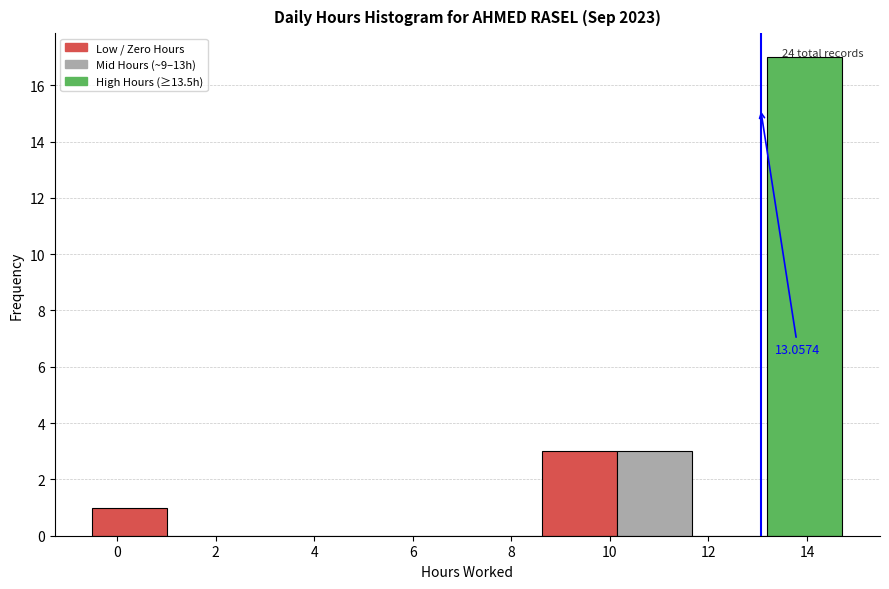

Which range on the x-axis has the tallest bar?

13.2 to 14.8